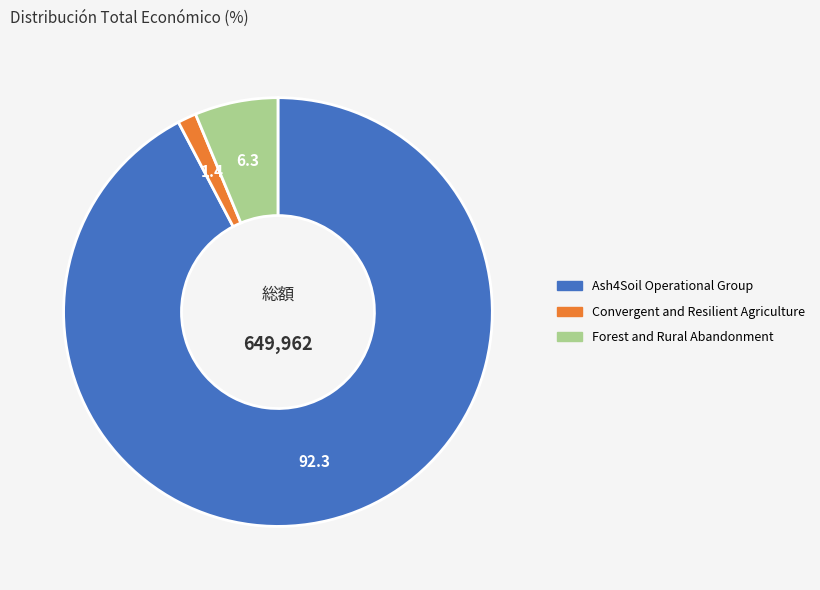

Which has a higher value, Forest and Rural Abandonment or Convergent and Resilient Agriculture?

Forest and Rural Abandonment